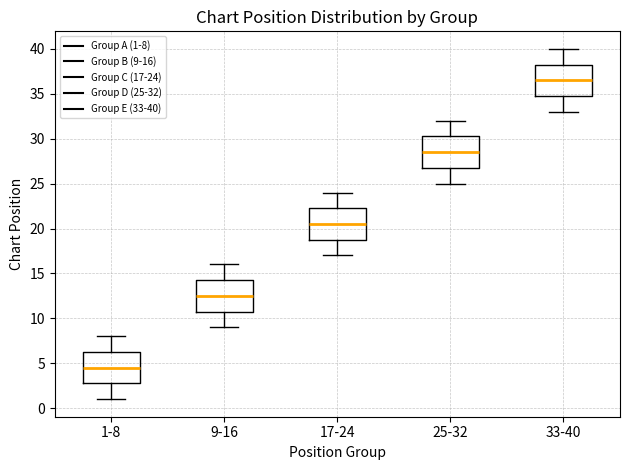

Where is the lower edge of the box for 33-40 on the y-axis? The values are not printed on the chart, so give them approximately, as read against the axis.

35.0